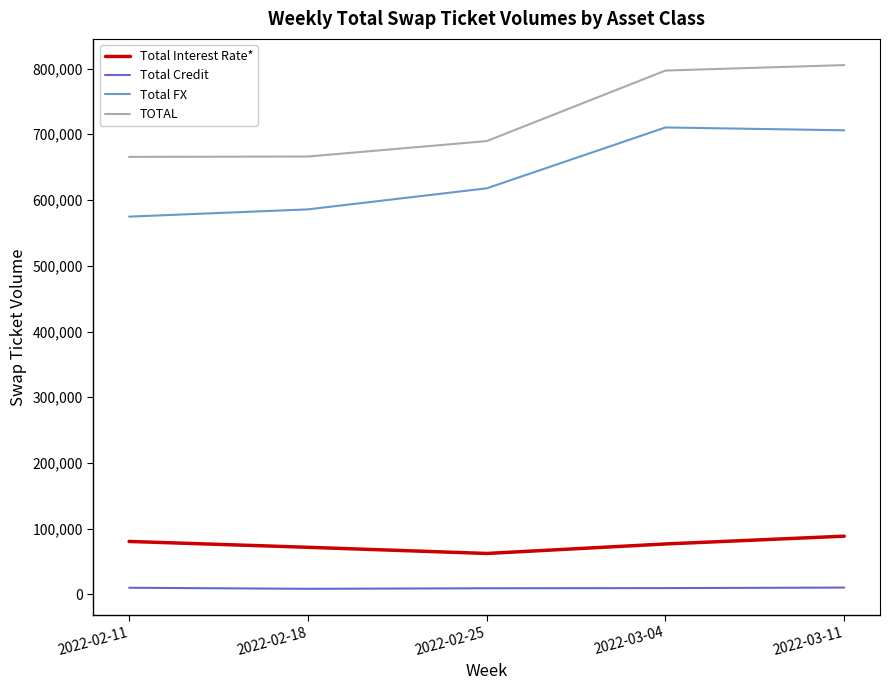

The value of Total FX at 2022-03-04 is 710385. True or false?

True